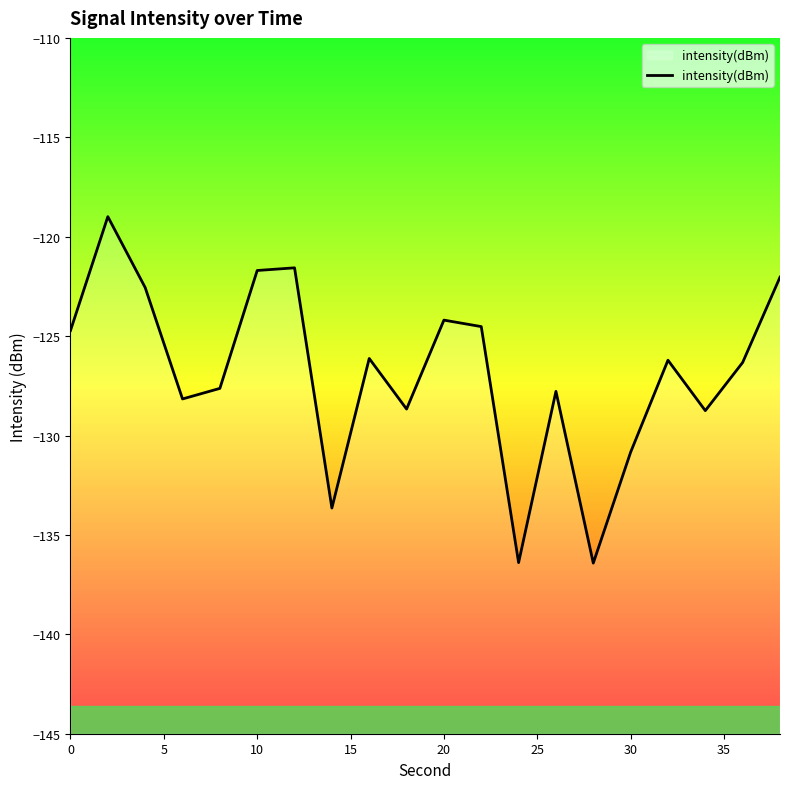

What is the smallest value displayed?

-136.4